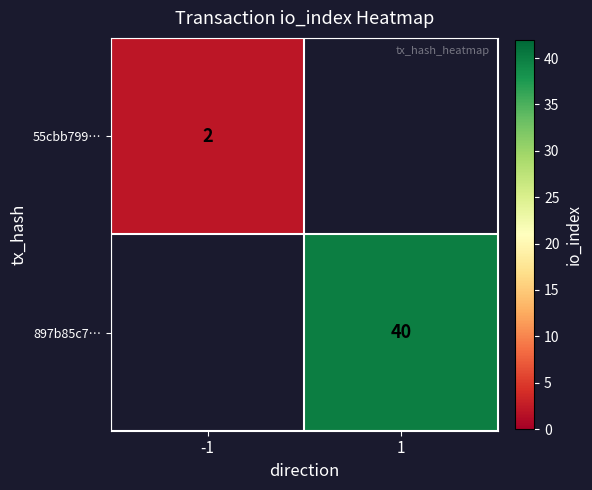

The 897b85c7… series shows 26 at 1. True or false?

False